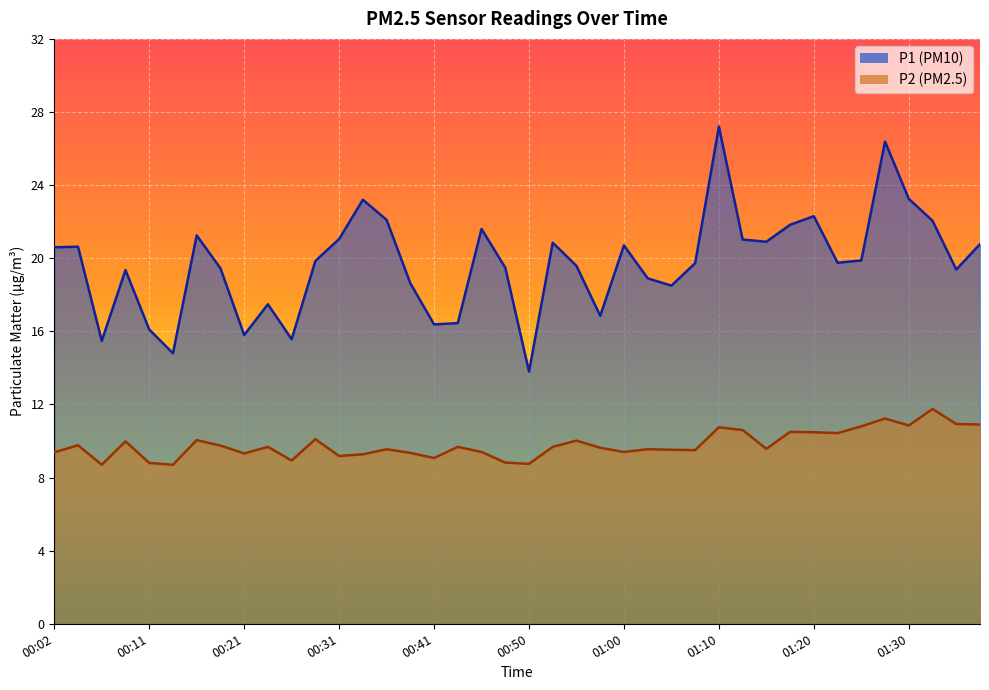

Rank the series by their maximum value, from lowest to highest.

P2, P1